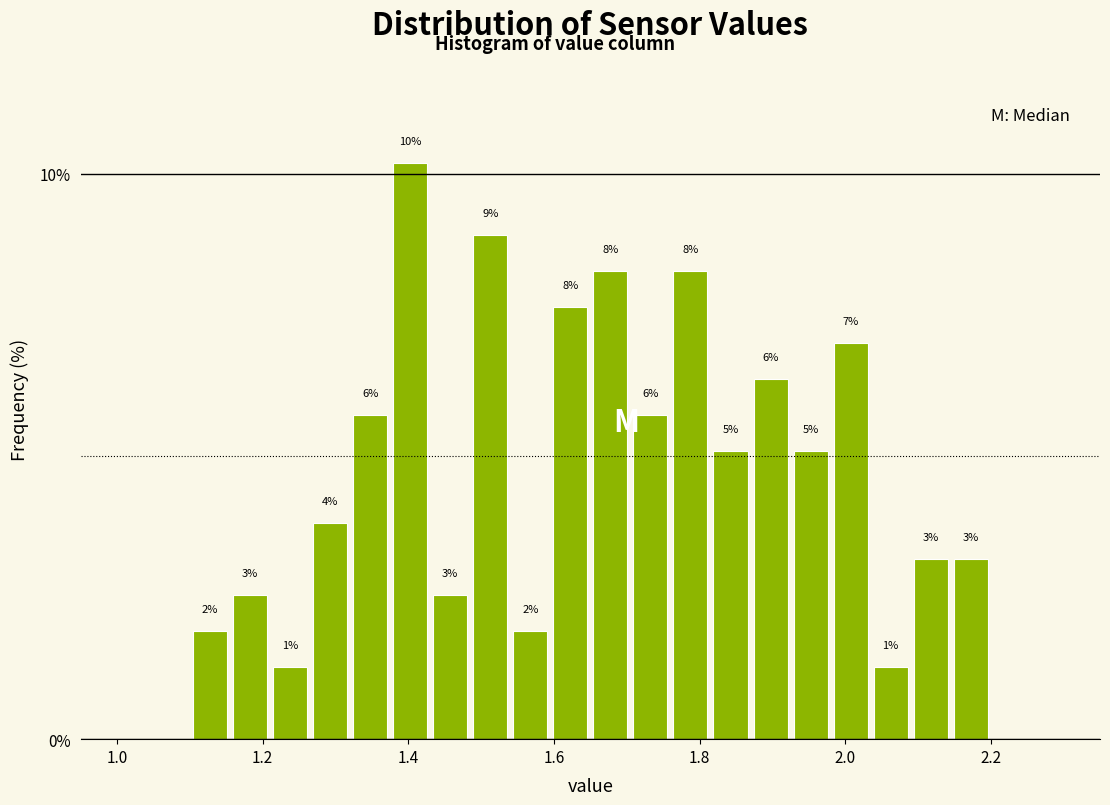

Read against the x-axis, roughly where is the centre of the tallest bar?

1.40